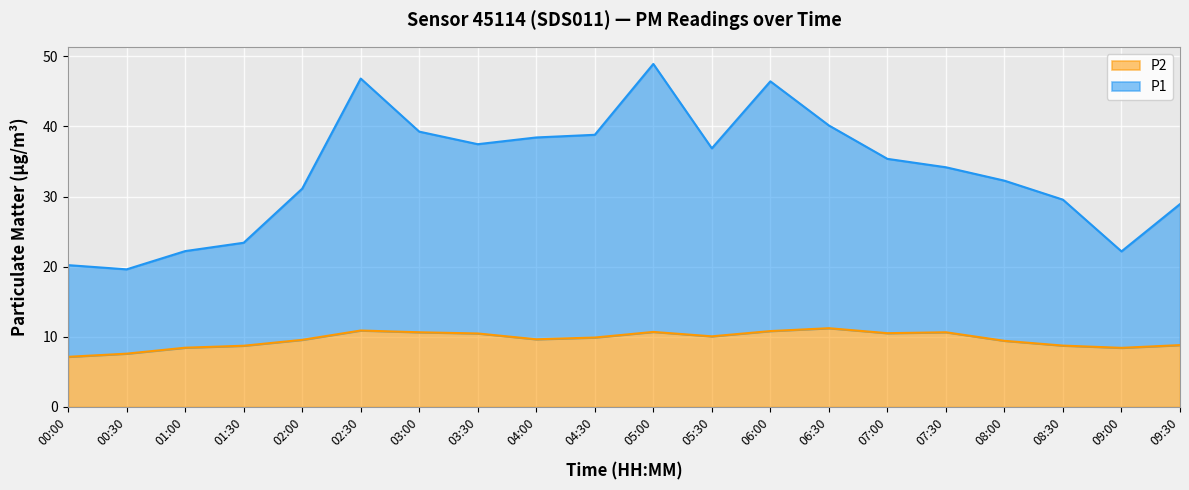

What are all the series names shown in the legend?

P2, P1